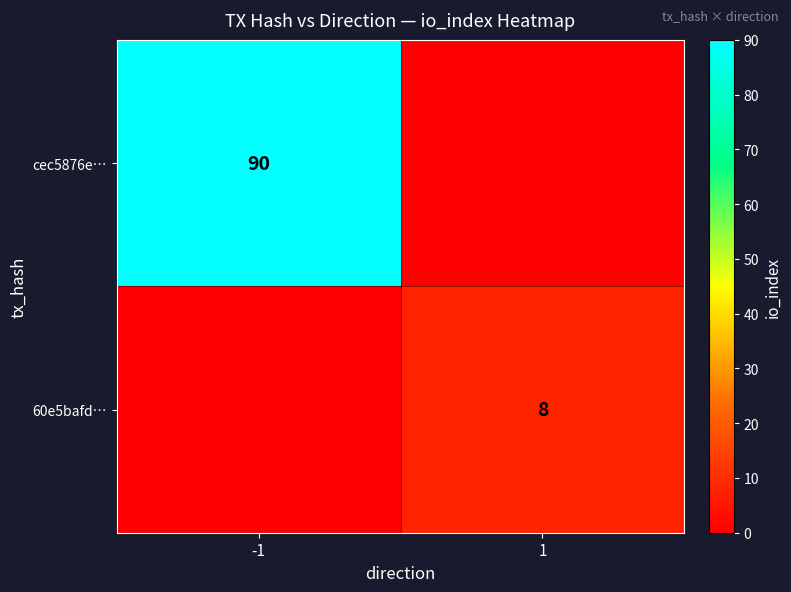

The value of cec5876e… at -1 is 90. True or false?

True